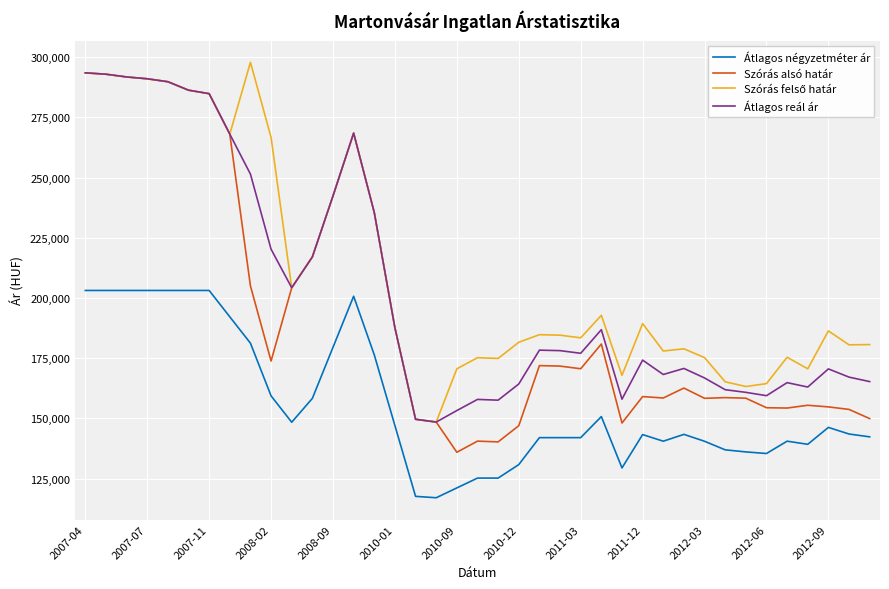

True or false: Átlagos négyzetméter ár and Szórás alsó határ cross at least once.

False